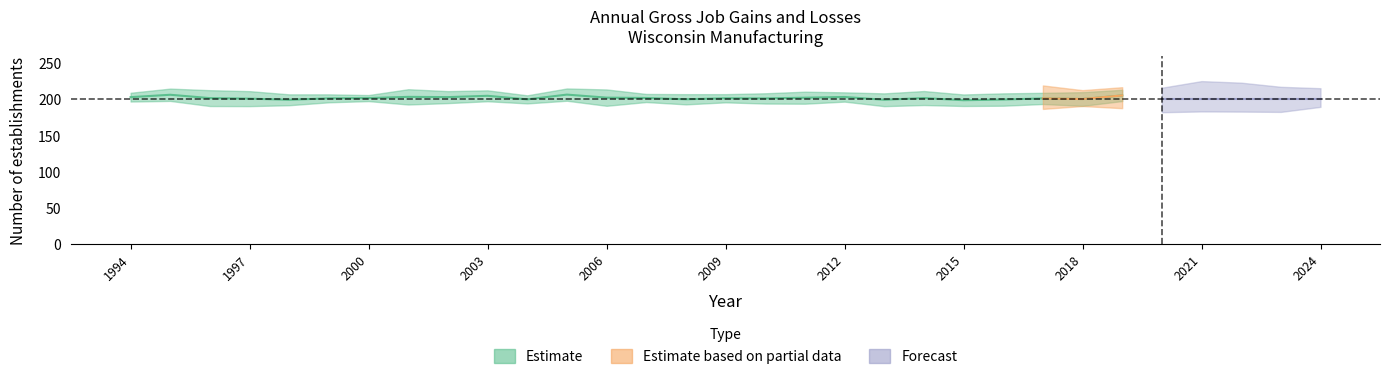

At which label is Gross job gains - Opening closest to 200?

1994